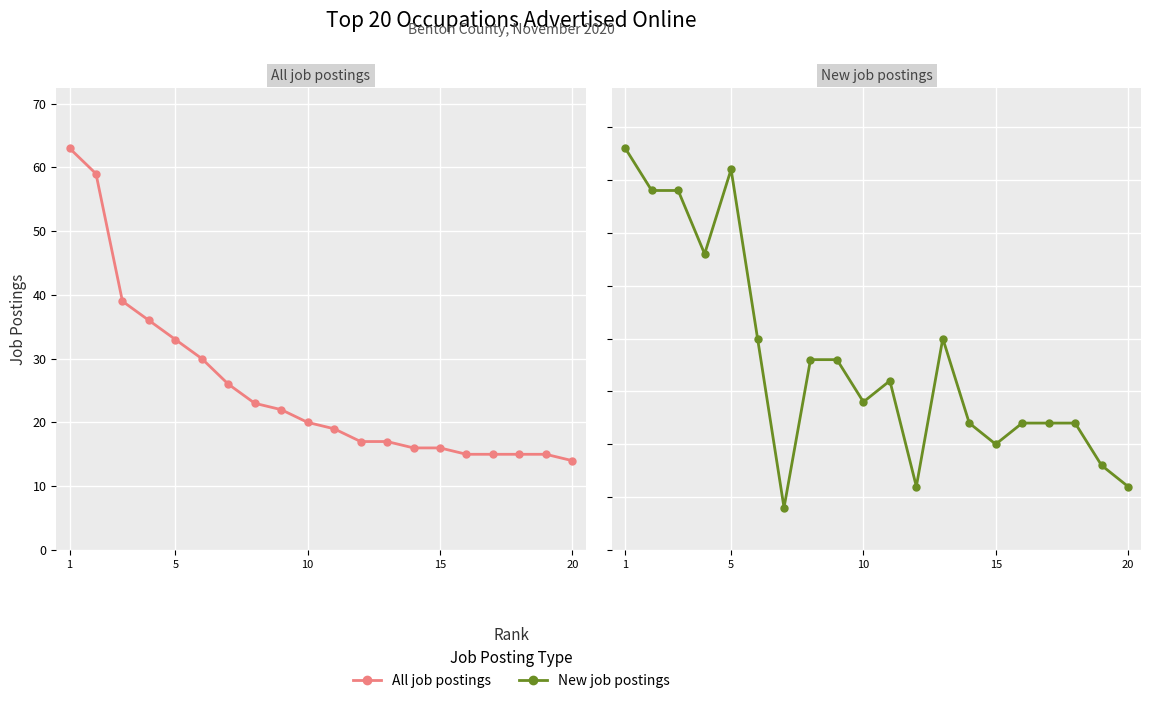

Read the All job postings value at 15, to the nearest 5.

15